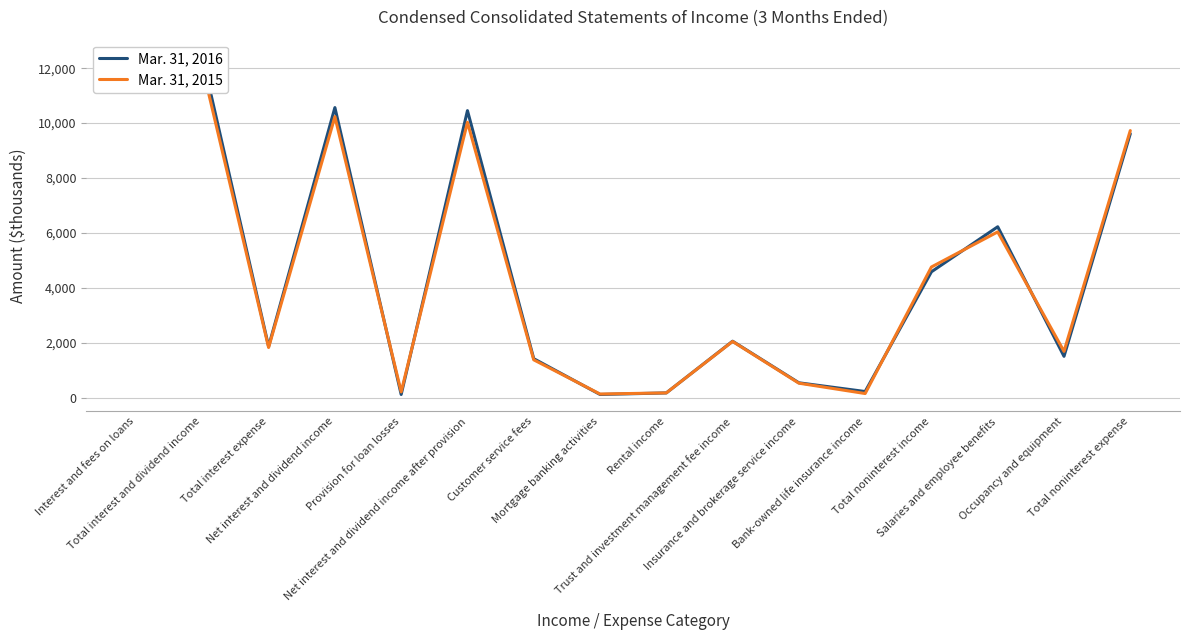

Between Total interest and dividend income and Bank-owned life insurance income, which series saw the biggest shift?

Mar. 31, 2016